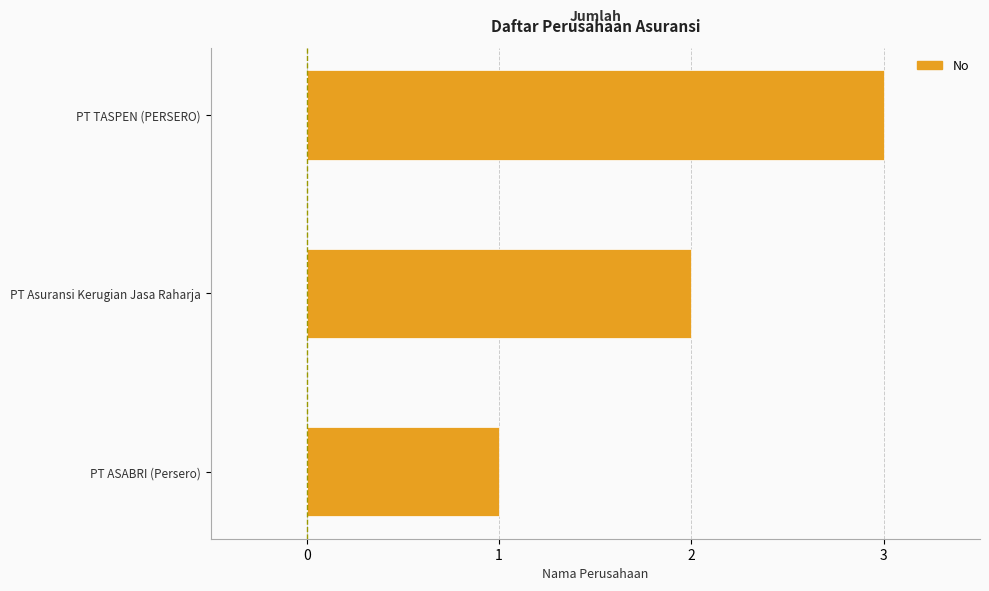

The value at PT TASPEN (PERSERO) is 2. True or false?

False